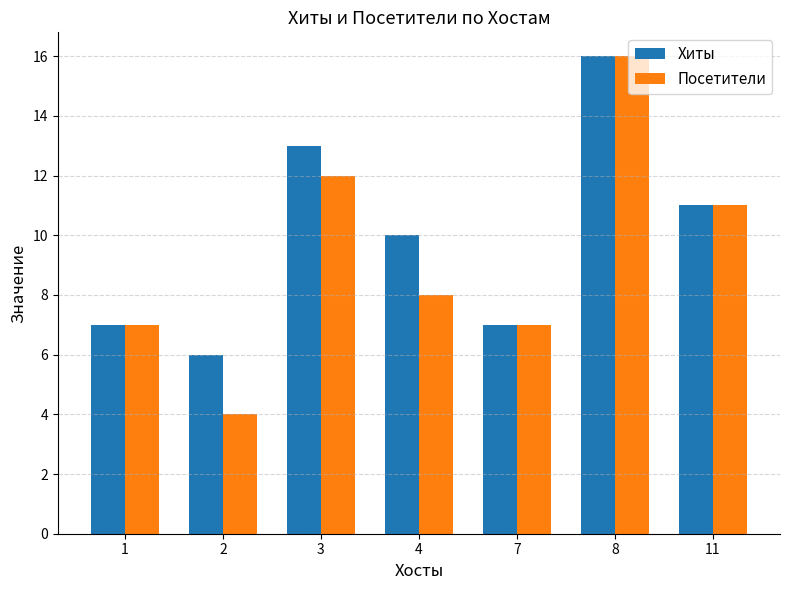

Reading right to left, extract all data points from this chart.

Хиты: 11	16	7	10	13	6	7
Посетители: 11	16	7	8	12	4	7